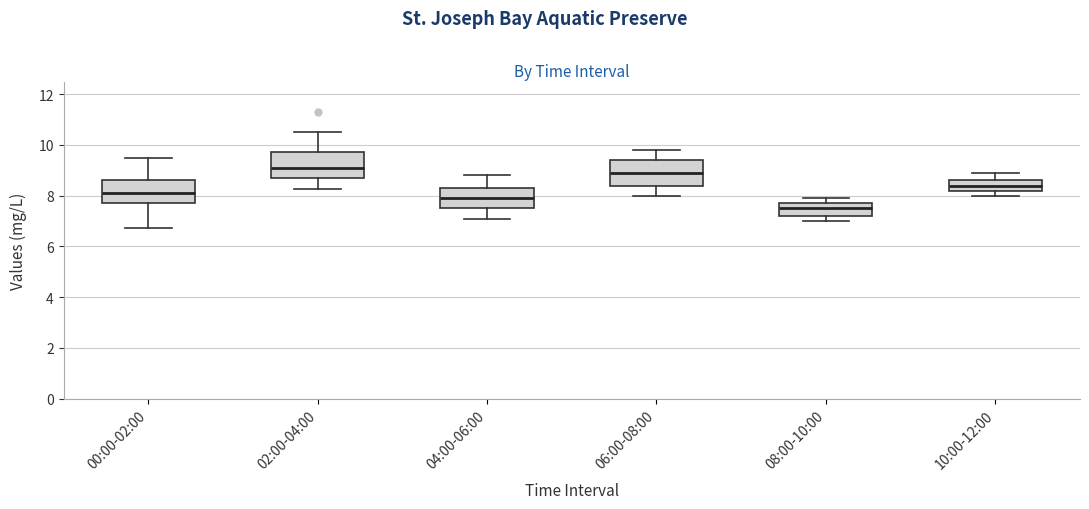

Reading left to right, read every box against the y-axis: the position of its median line, the range the box covers, and the ends of its whiskers. The values are not printed on the chart, so give them approximately, as read against the axis.

00:00-02:00: median 8.2, box 7.8 to 8.6, whiskers 6.8 to 9.6
02:00-04:00: median 9.2, box 8.8 to 9.8, whiskers 8.2 to 10.6
04:00-06:00: median 8.0, box 7.6 to 8.4, whiskers 7.2 to 8.8
06:00-08:00: median 9.0, box 8.4 to 9.4, whiskers 8.0 to 9.8
08:00-10:00: median 7.6, box 7.2 to 7.8, whiskers 7.0 to 8.0
10:00-12:00: median 8.4, box 8.2 to 8.6, whiskers 8.0 to 9.0